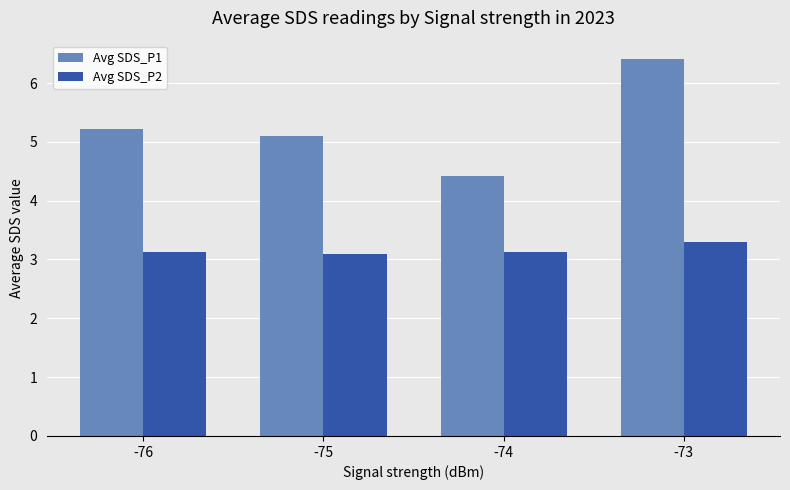

Does the chart contain stacked bars?

No